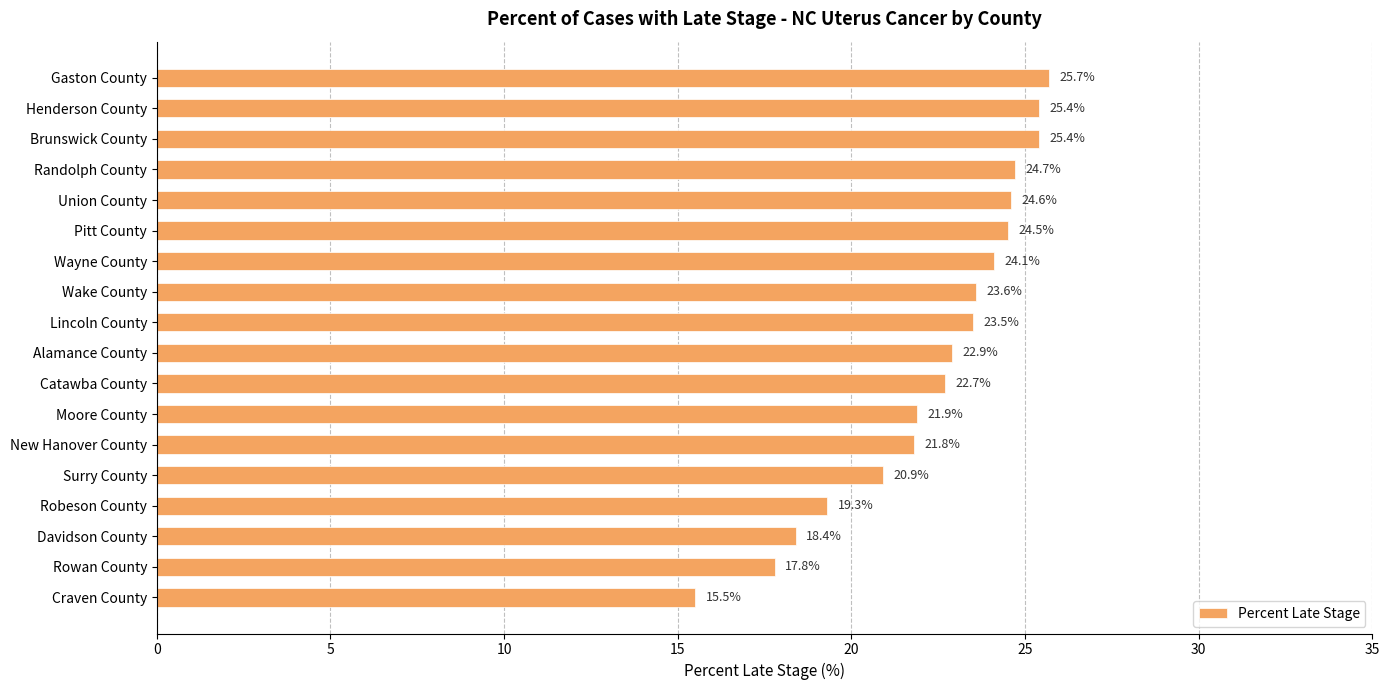

Are the bars horizontal?

Yes